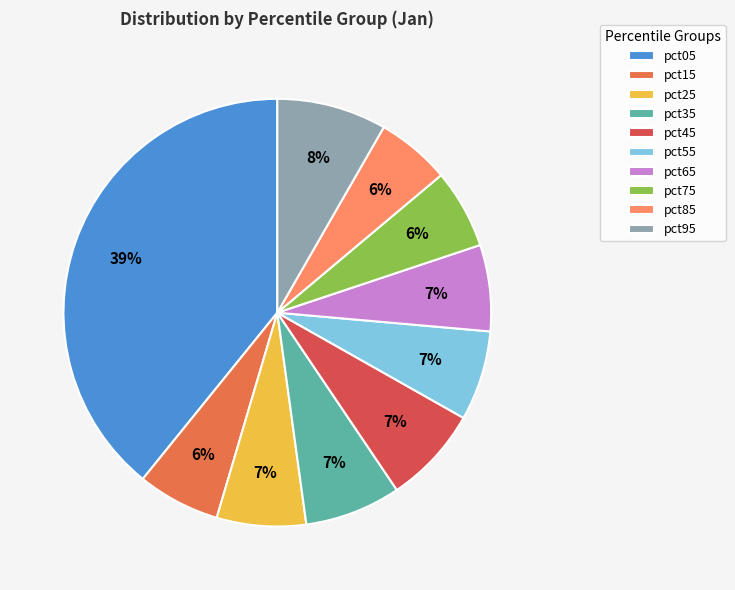

Is there any slice that represents more than half of the pie?

No